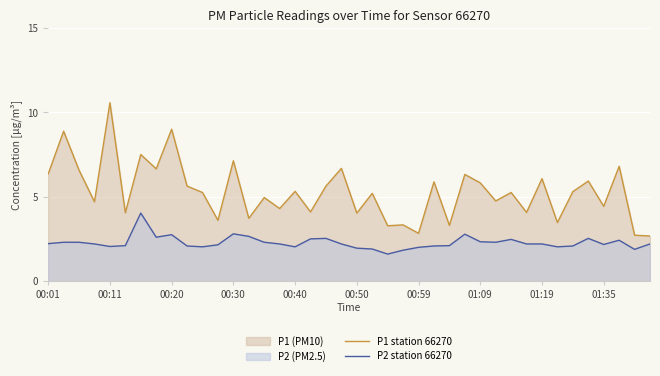

What is the difference between the second highest and second lowest values in the P1 station 66270 series?

6.3